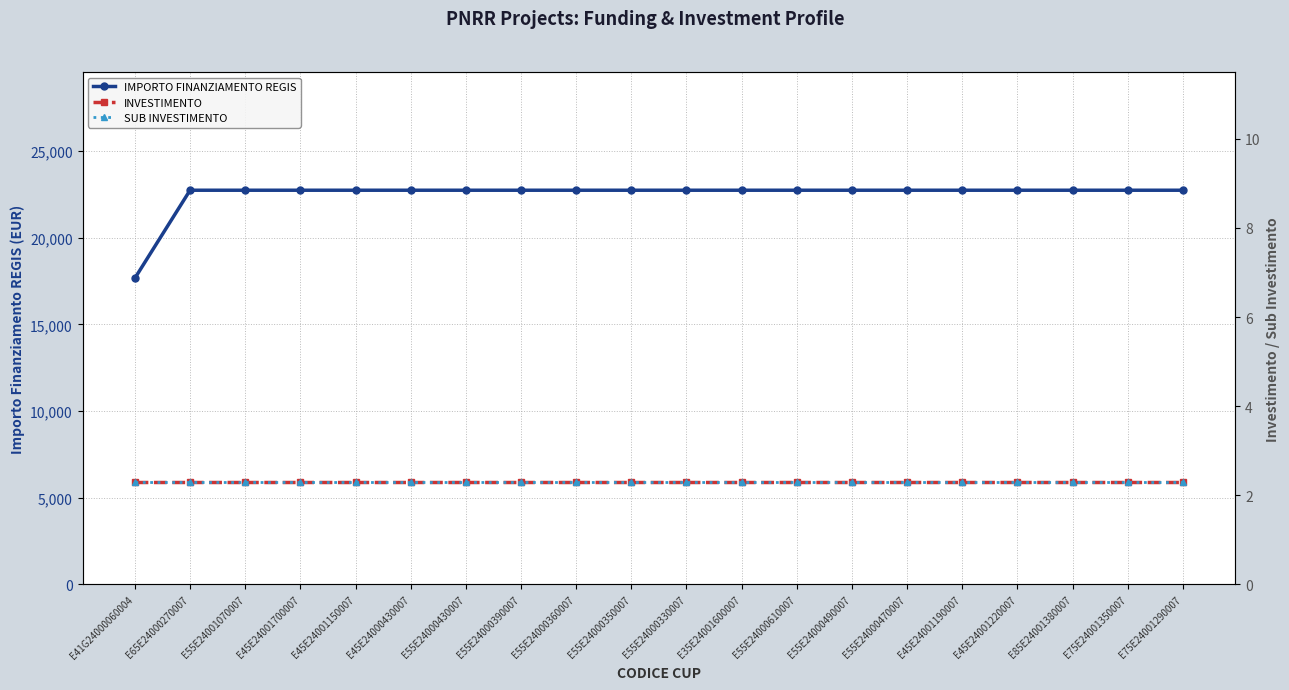

What is the spread (max minus min) of values at E45E24001150007?

22747.7